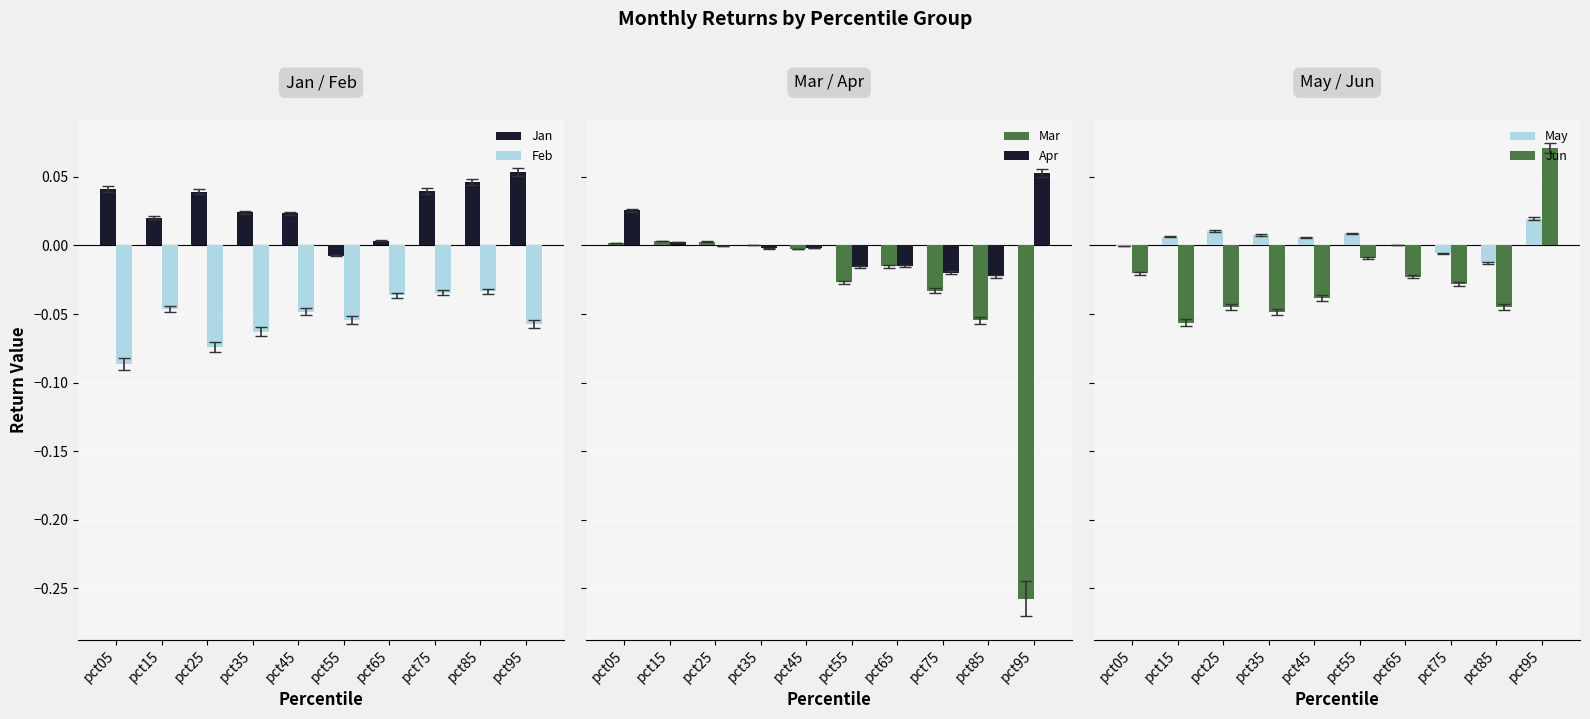

At which label is Feb closest to 0?

pct85